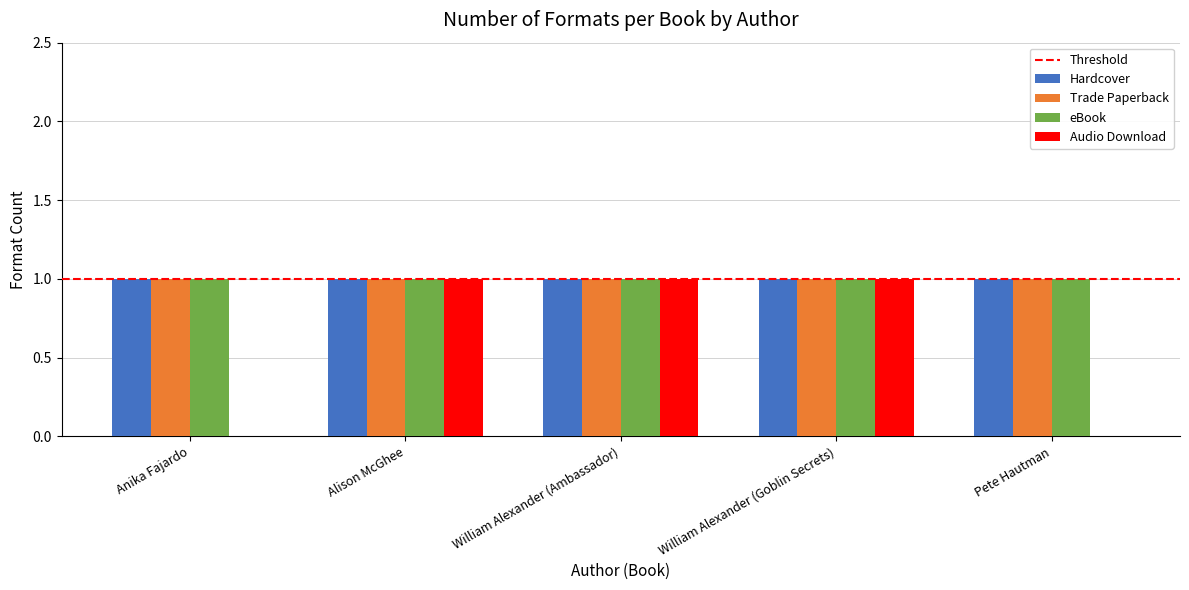

What is the highest value of the Hardcover series?

1